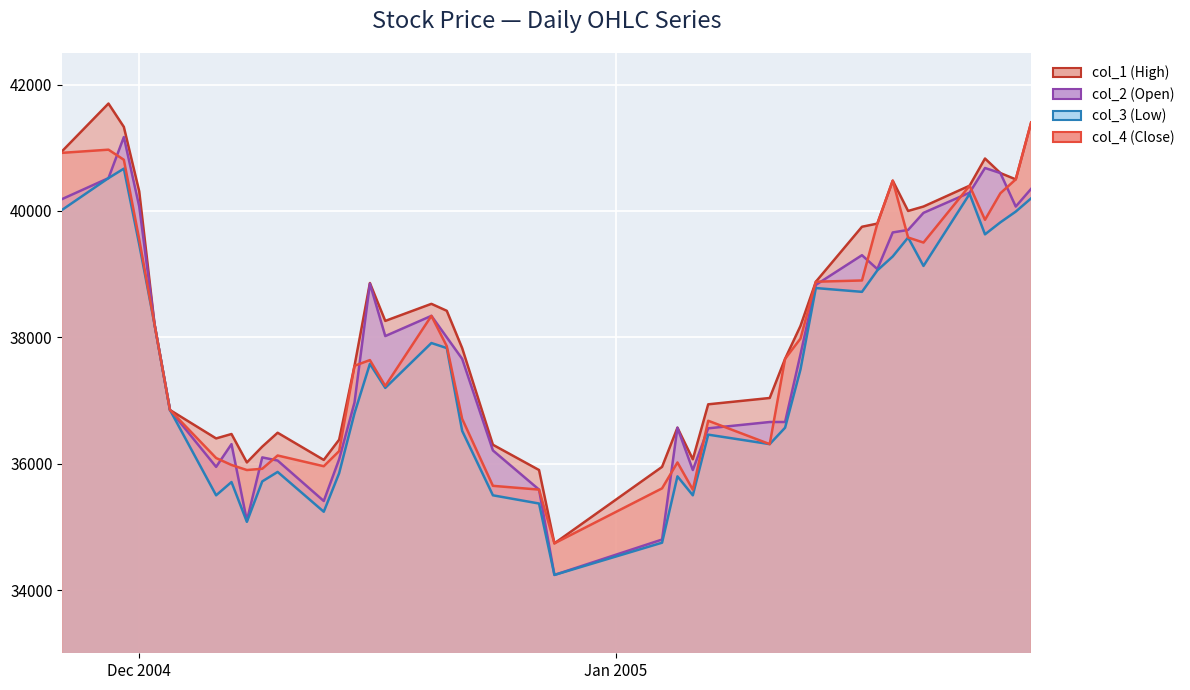

How many interior local valleys does the col_3 (Low) series have?

10